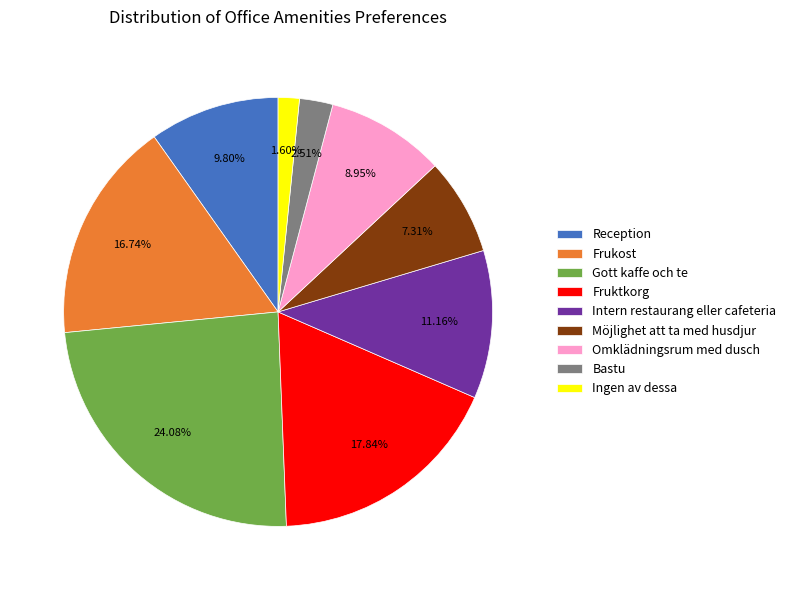

Is Ingen av dessa the majority of the pie?

No